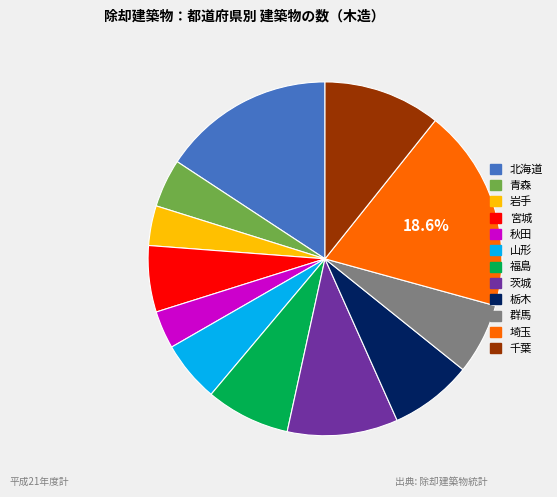

Is there a majority slice in this chart?

No